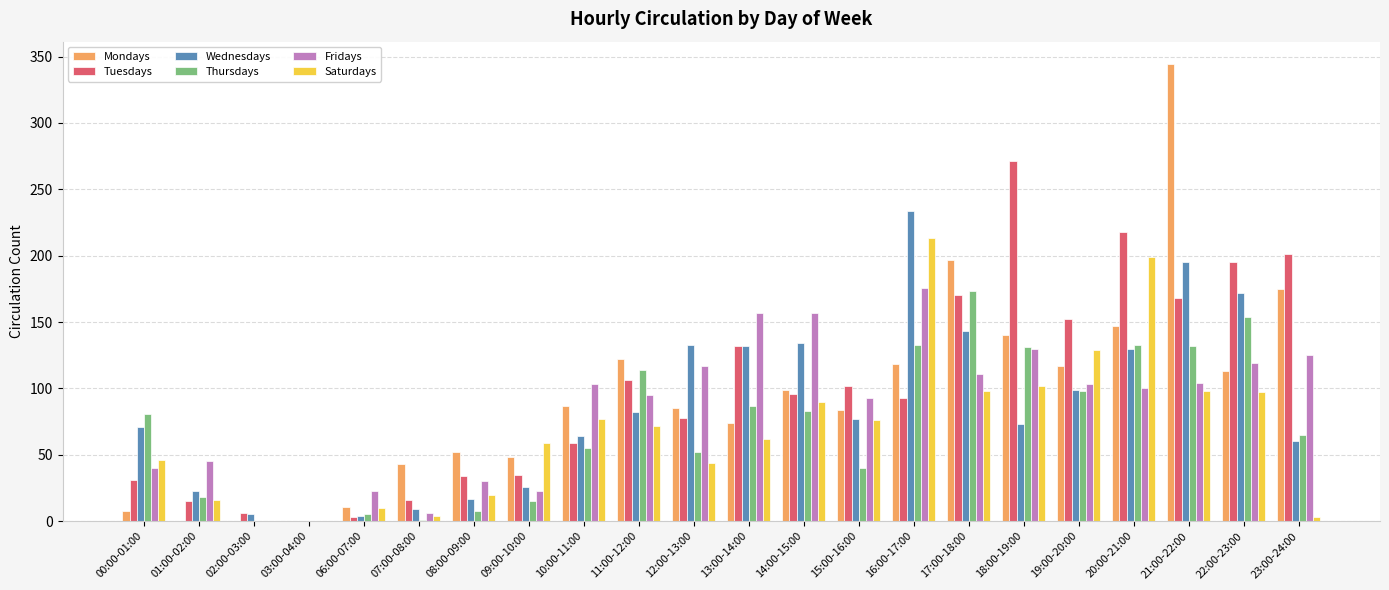

Does the chart contain stacked bars?

No